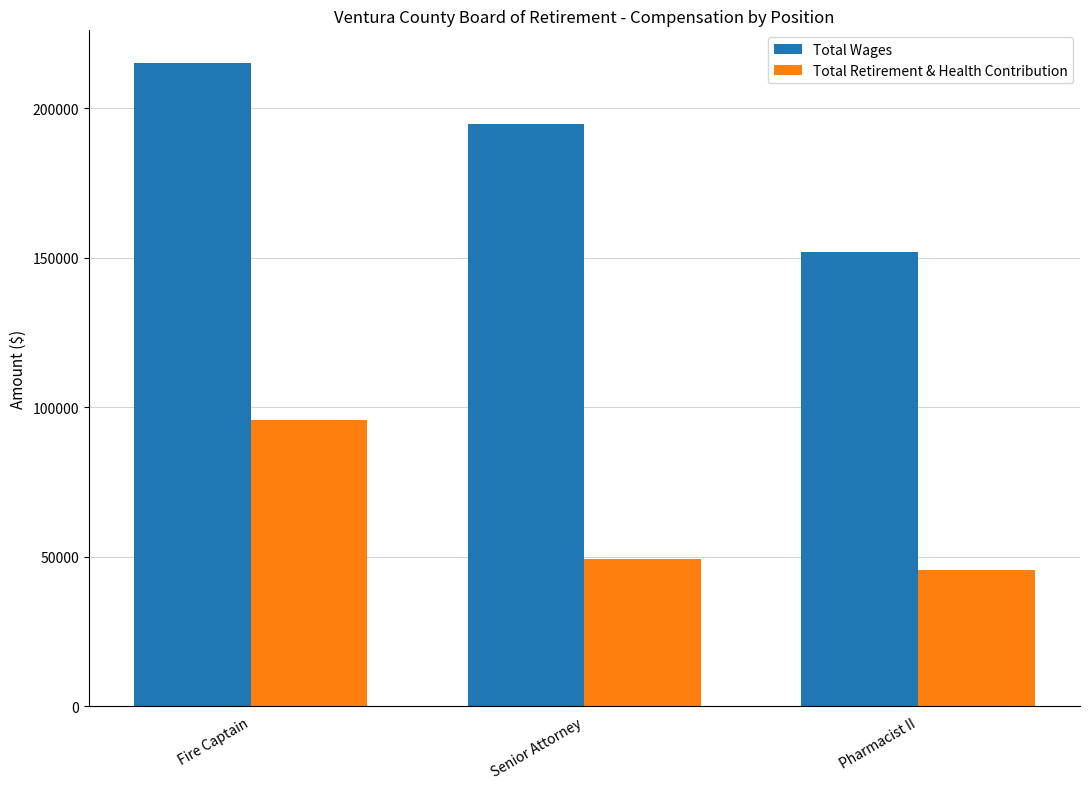

Reading left to right, list all the values displayed in this chart.

Total Wages: Fire Captain=215281	Senior Attorney=194628	Pharmacist II=151939
Total Retirement & Health Contribution: Fire Captain=95883	Senior Attorney=49126	Pharmacist II=45543